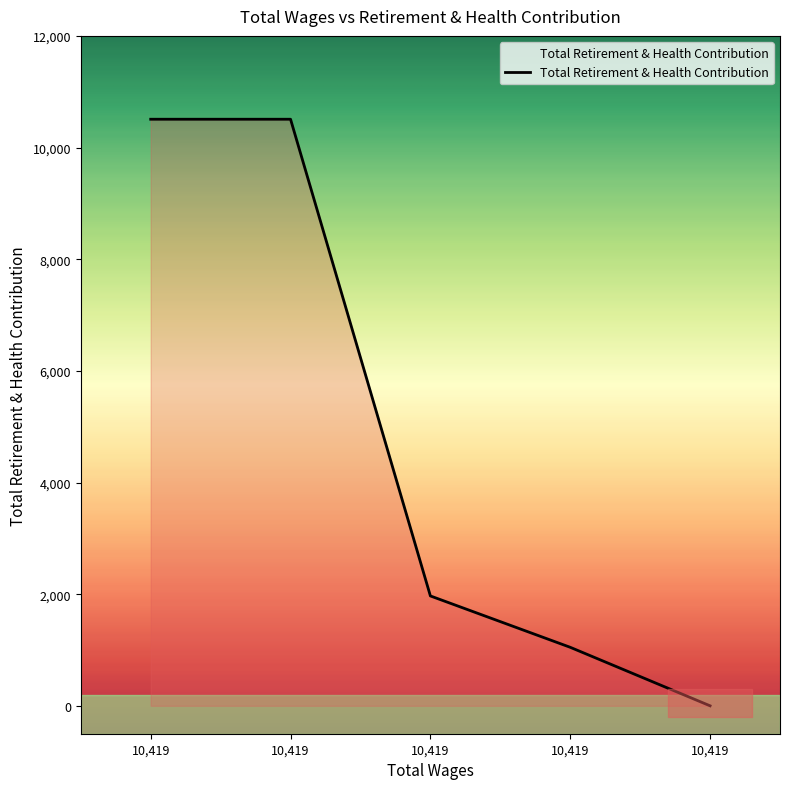

Does the chart have visible grid lines?

No